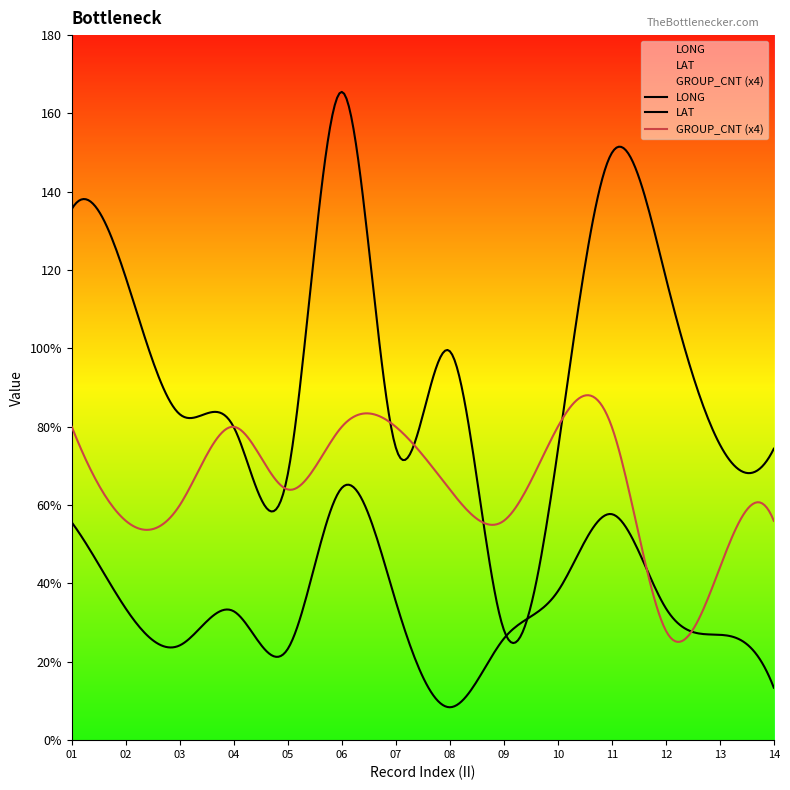

What is the lowest value of the LAT series?

8.4